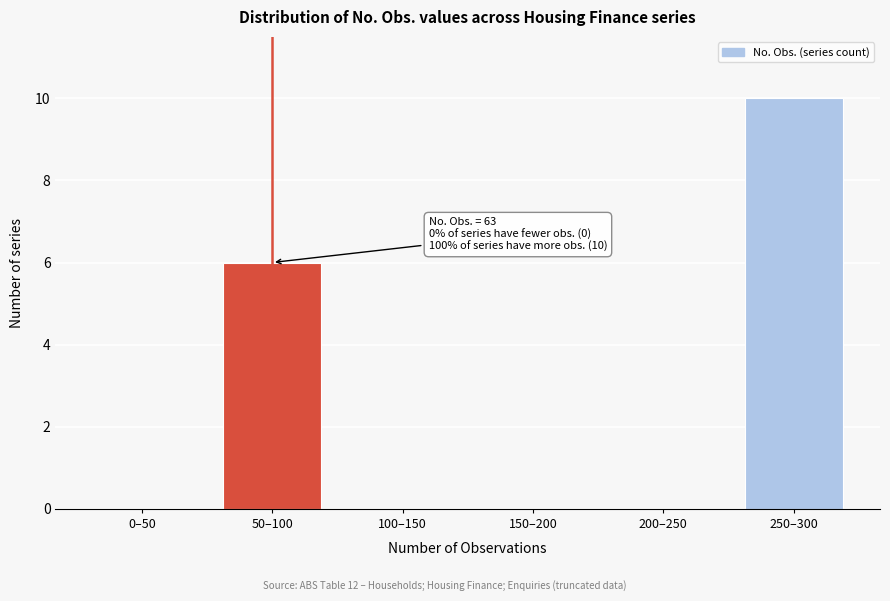

Reading left to right, extract all data points from this chart.

0–50=0	50–100=6	100–150=0	150–200=0	200–250=0	250–300=10